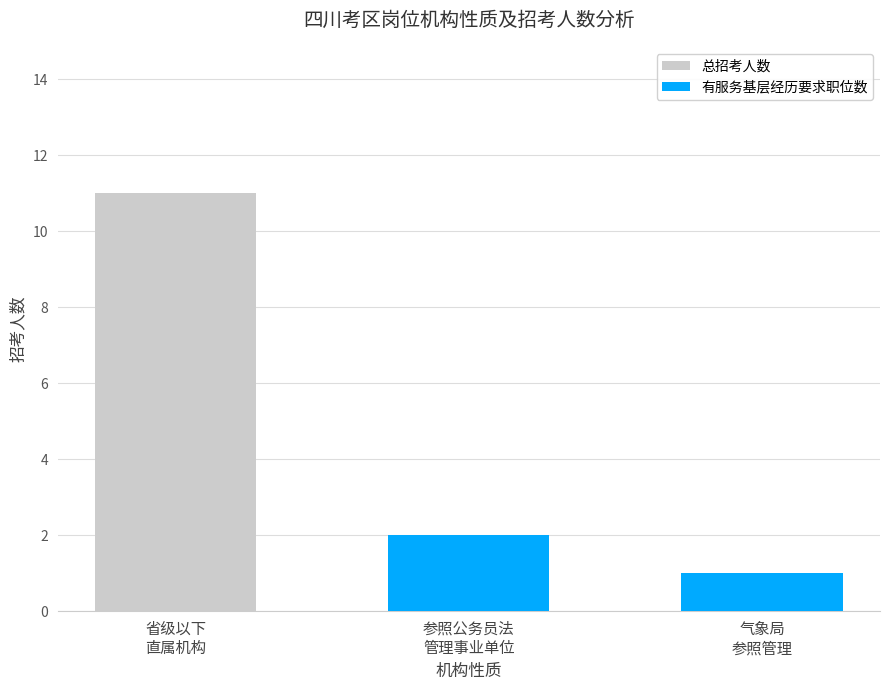

Rank the series at 省级以下
直属机构 from lowest to highest value.

有服务基层经历要求职位数, 总招考人数